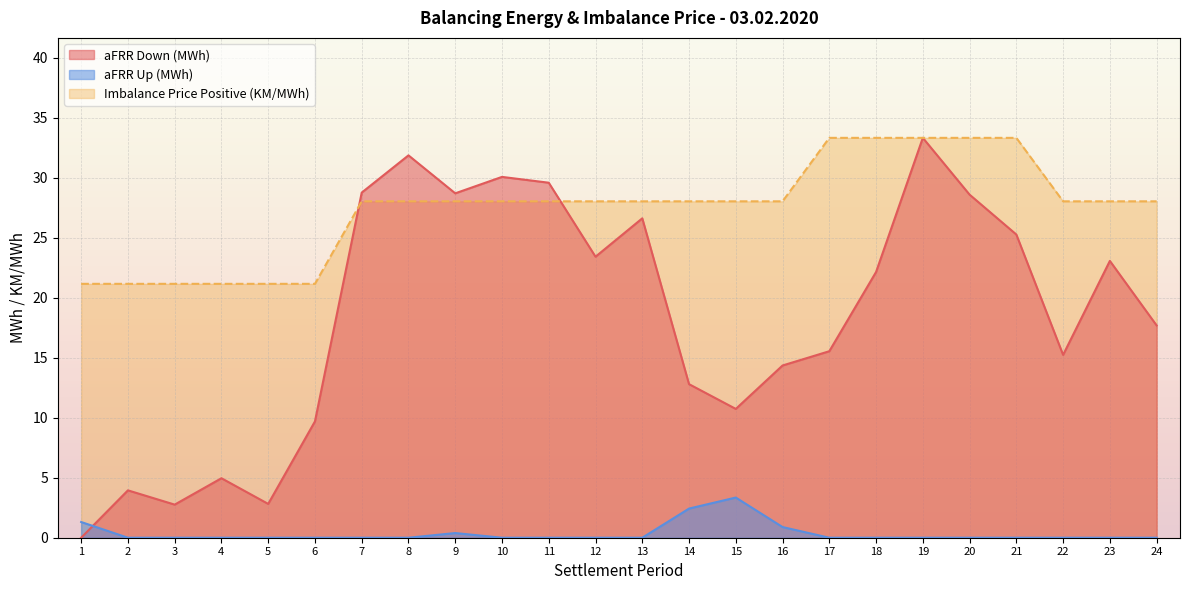

Count the number of data series in this chart.

3